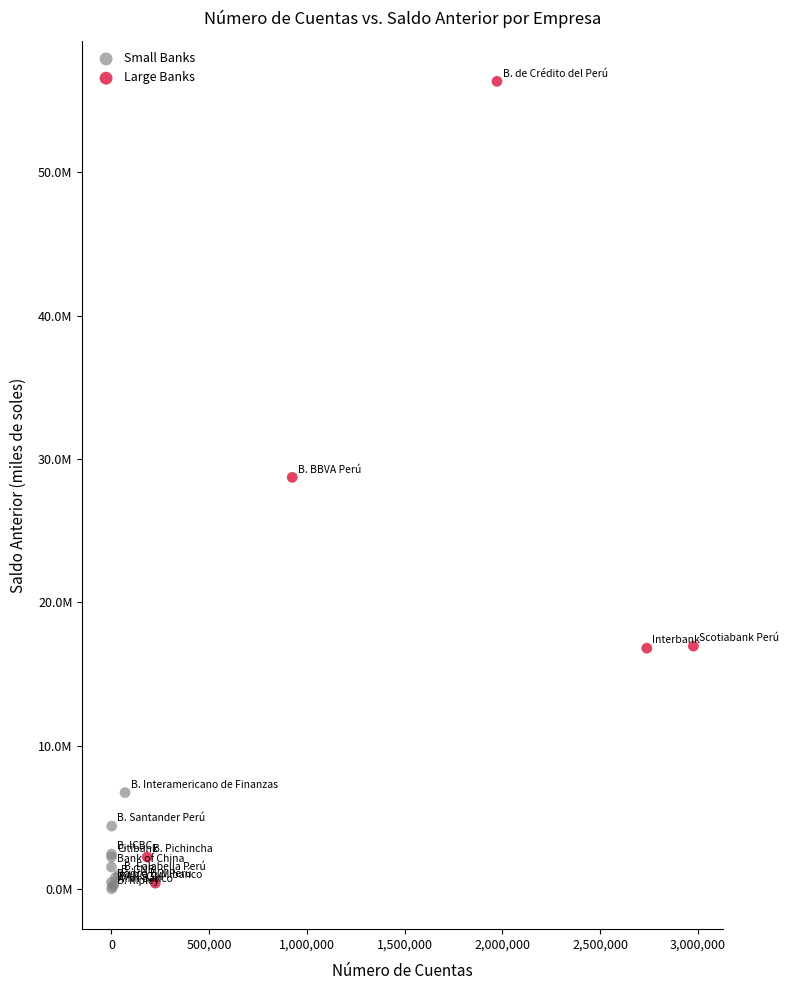

What are all the series names shown in the legend?

Small Banks, Large Banks